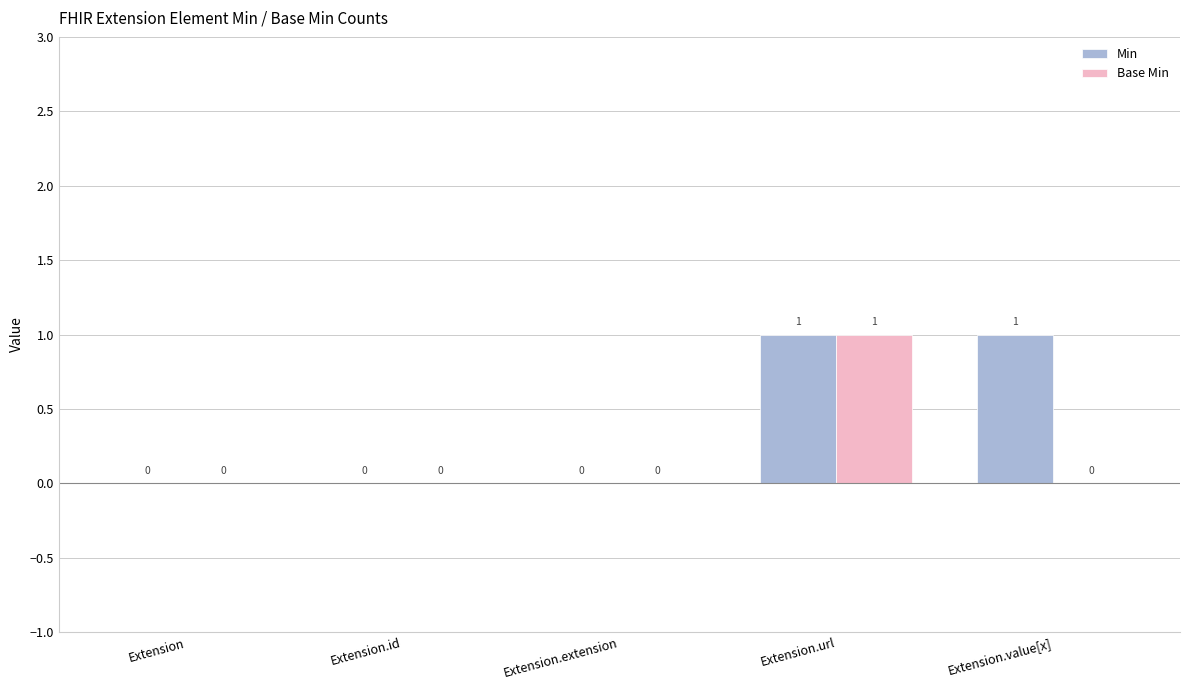

How many groups of bars are there?

5